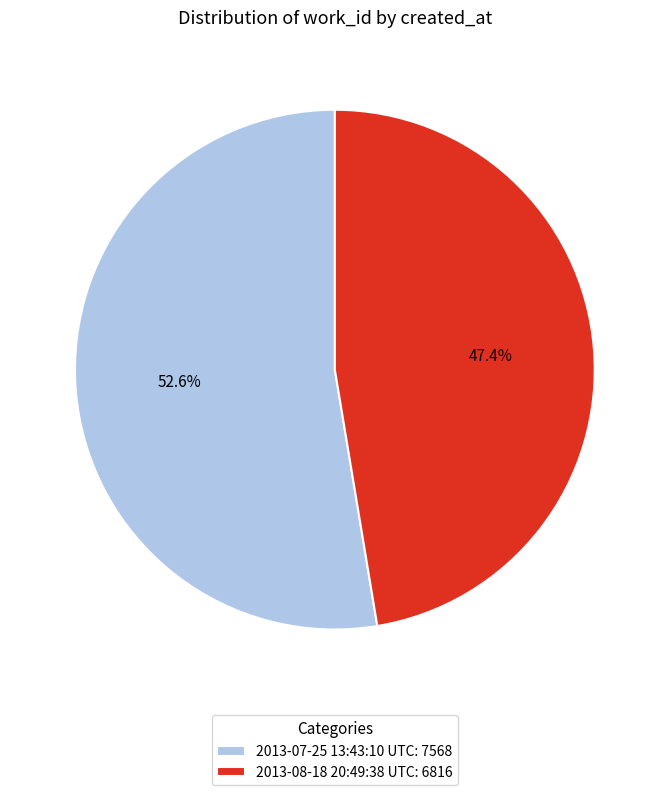

Rank the categories by value from highest to lowest.

2013-07-25 13:43:10 UTC, 2013-08-18 20:49:38 UTC